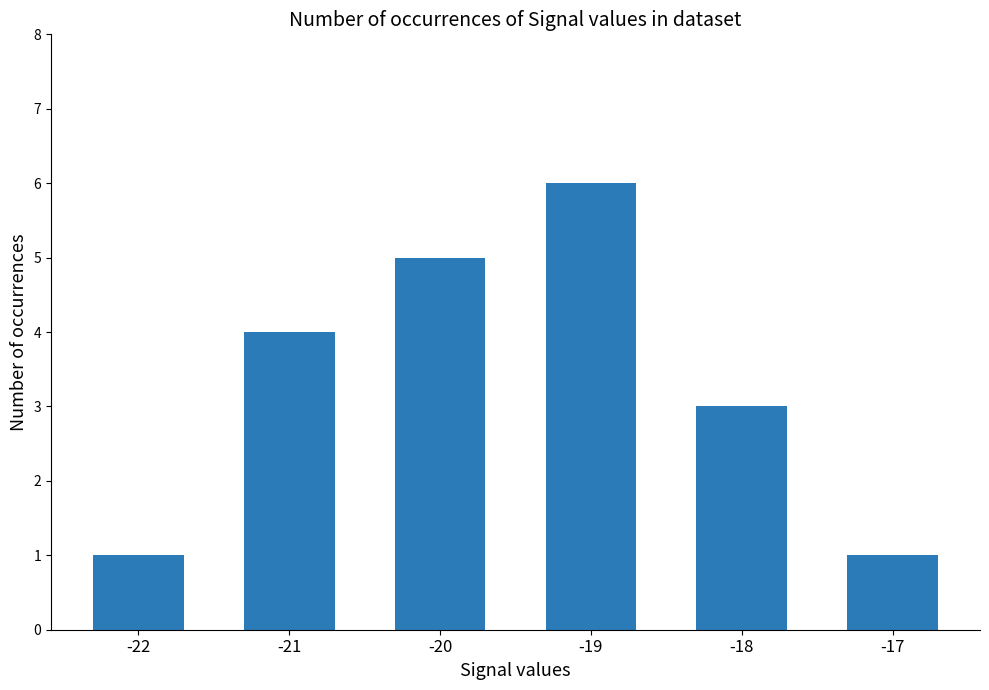

What is the average value?

3